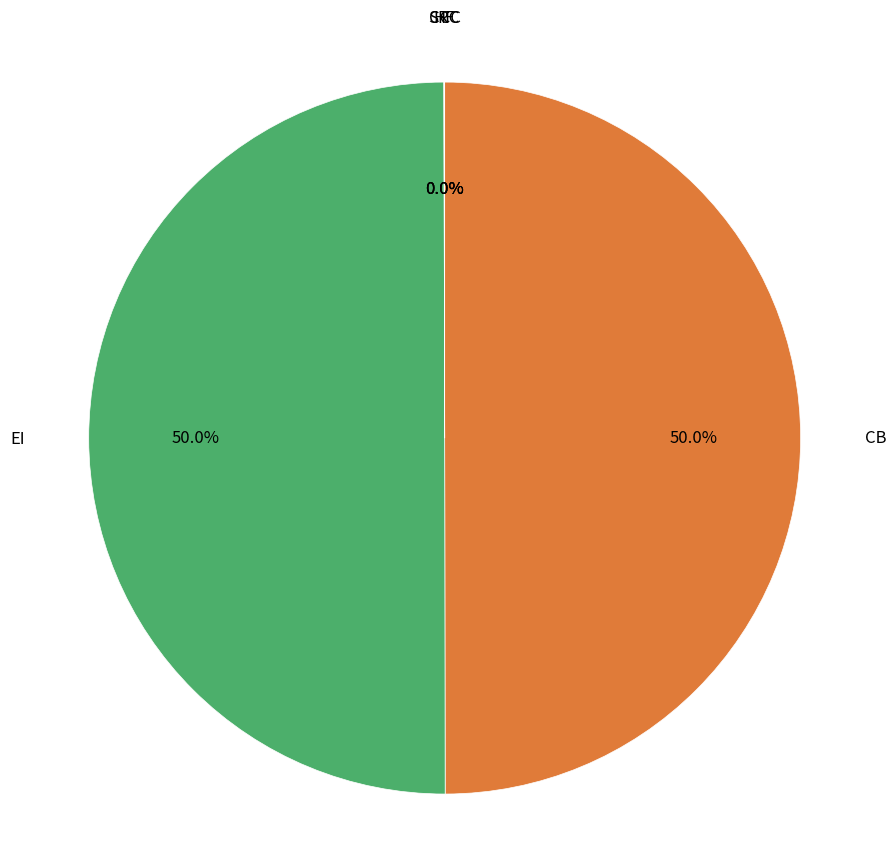

How much of the chart is everything except EI?

50.0%